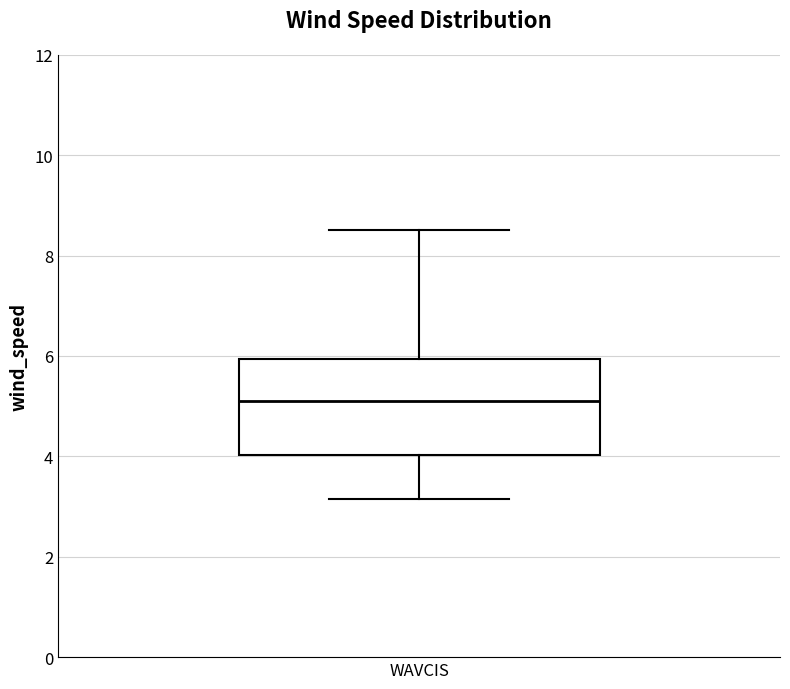

Read this box plot against the y-axis: the position of the median line, the range covered by the box, and the ends of both whiskers. The values are not printed on the chart, so give them approximately, as read against the axis.

median 5.2, box 4.0 to 6.0, whiskers 3.2 to 8.6